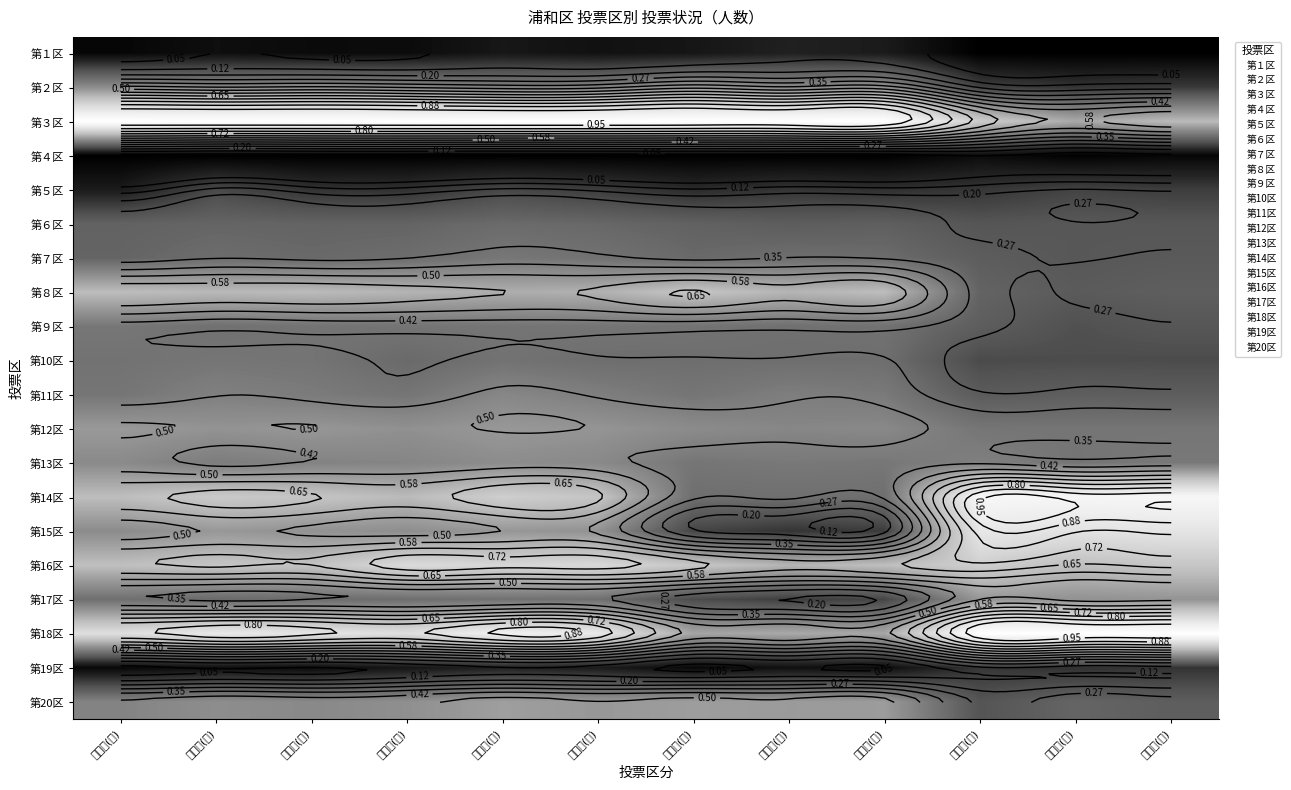

Between 期日前(女) and 有権者(男), which is larger?

有権者(男)